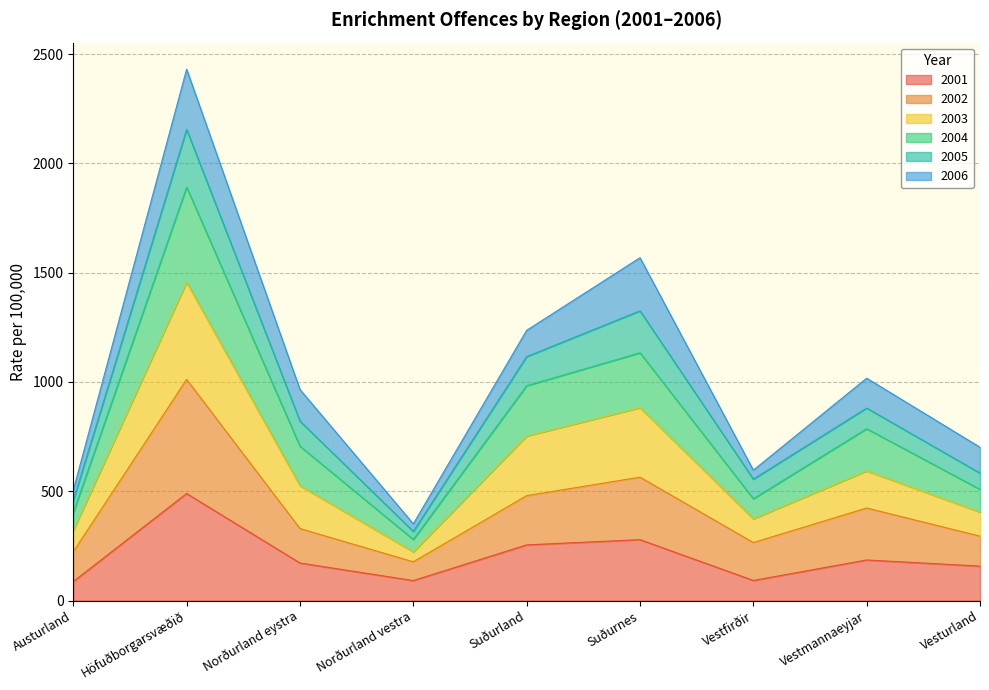

Which category has the highest value in the 2003 series?

Höfuðborgarsvæðið